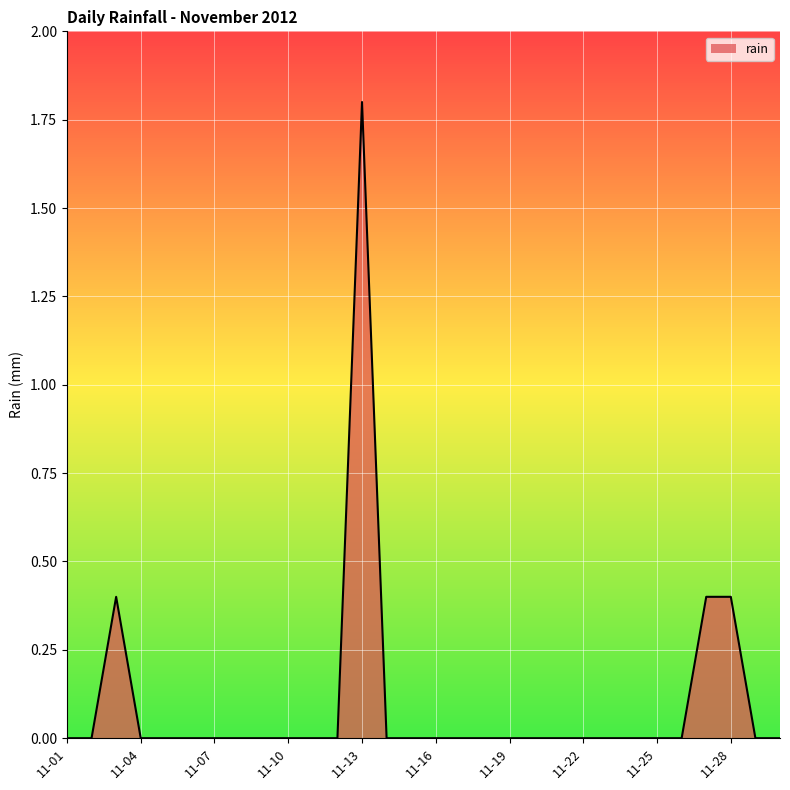

What is the greatest value displayed?

1.8